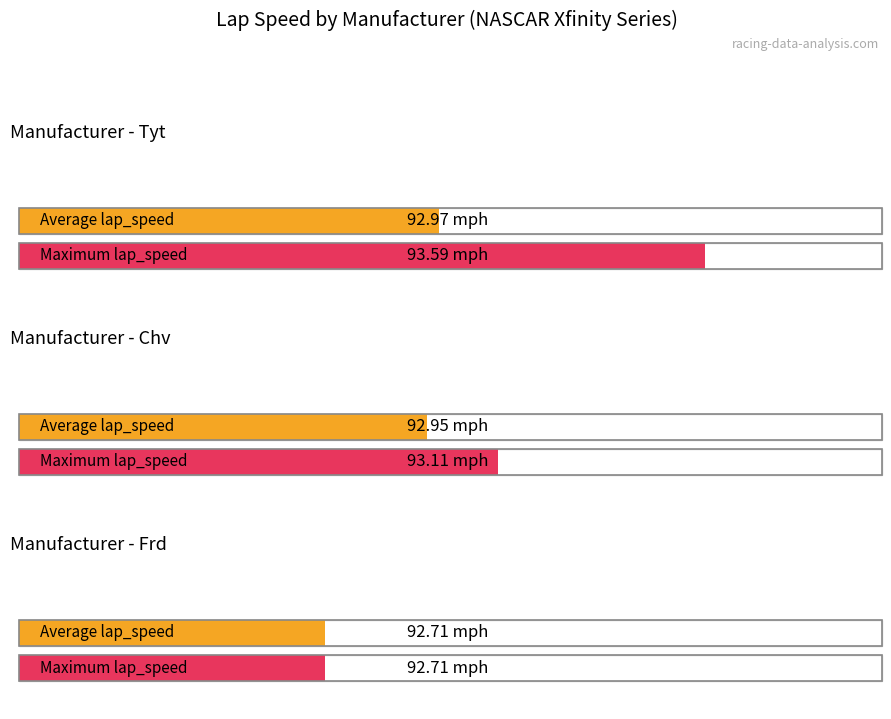

True or false: Average lap_speed has a value of 92.7 at Frd.

True